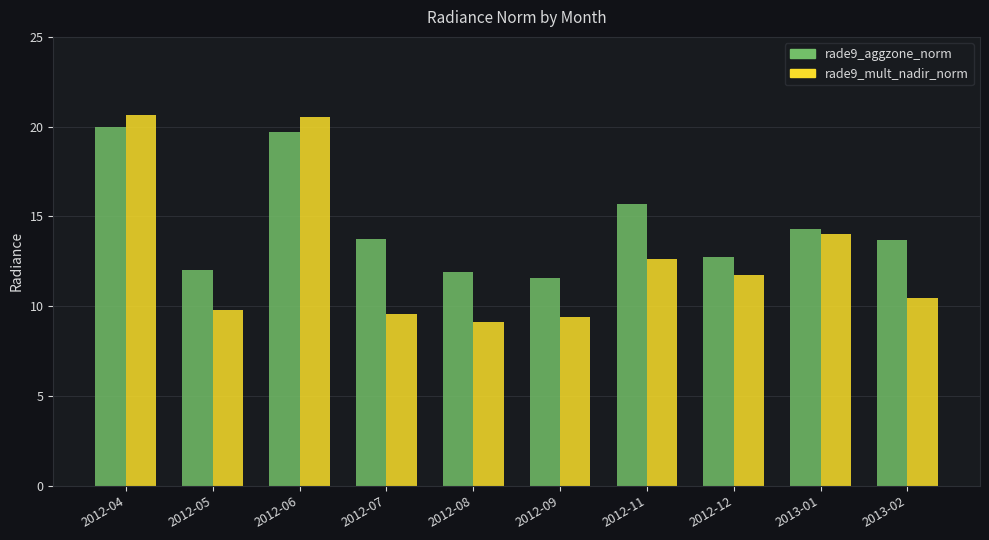

How many data points in rade9_mult_nadir_norm are above 11?

5